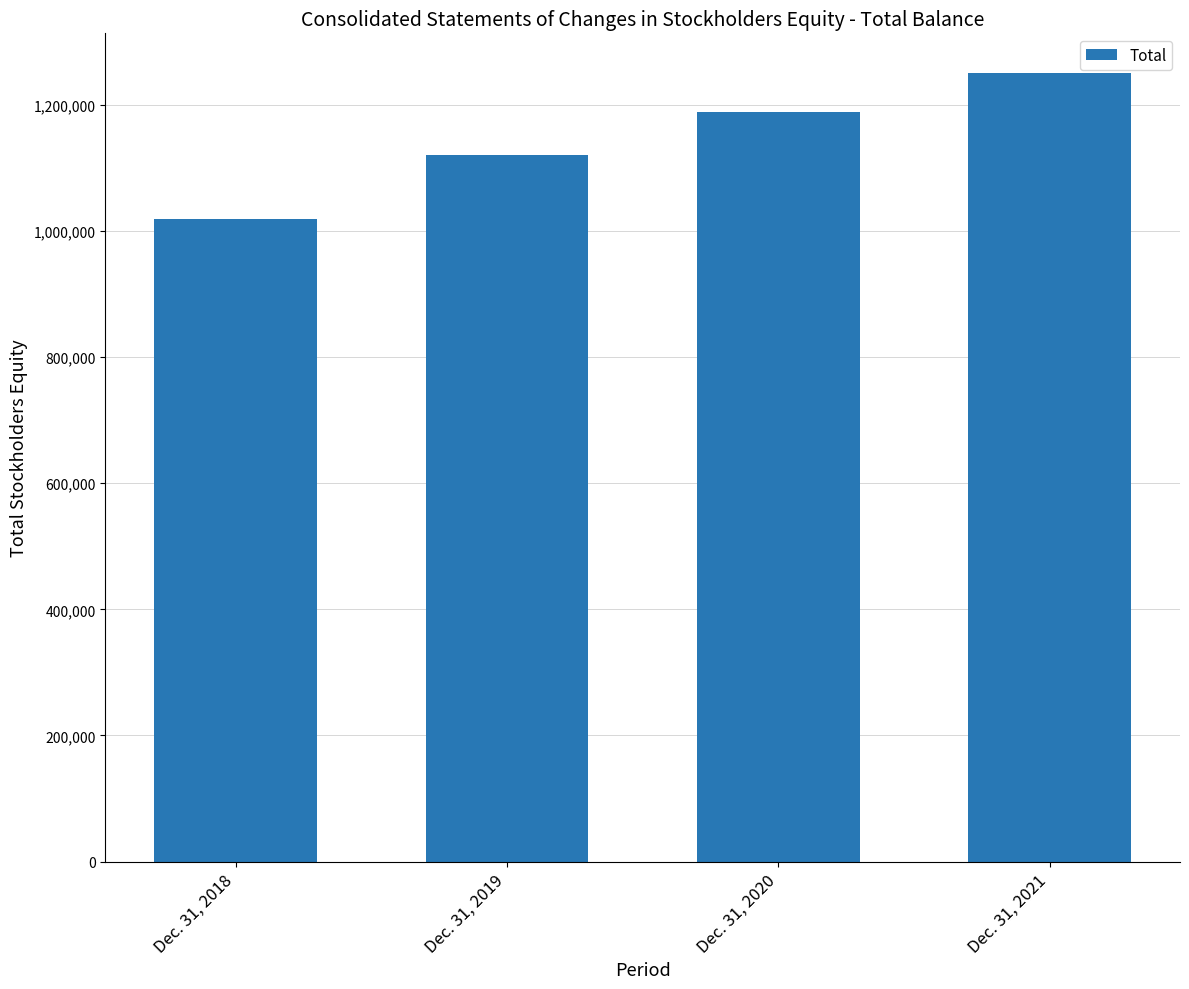

What is the difference between the second highest and minimum values?

169709